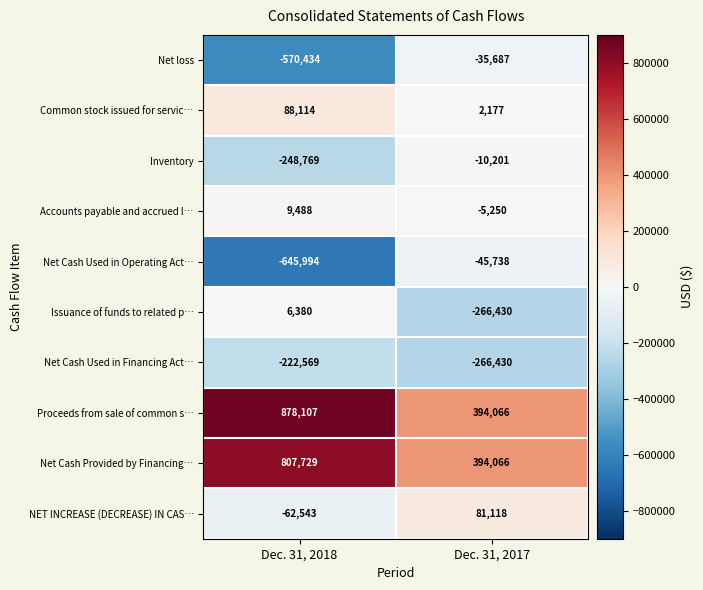

Reading left to right, extract all data points from this chart.

Net loss: -570434	-35687
Common stock issued for servic…: 88114	2177
Inventory: -248769	-10201
Accounts payable and accrued l…: 9488	-5250
Net Cash Used in Operating Act…: -645994	-45738
Issuance of funds to related p…: 6380	-266430
Net Cash Used in Financing Act…: -222569	-266430
Proceeds from sale of common s…: 878107	394066
Net Cash Provided by Financing…: 807729	394066
NET INCREASE (DECREASE) IN CAS…: -62543	81118